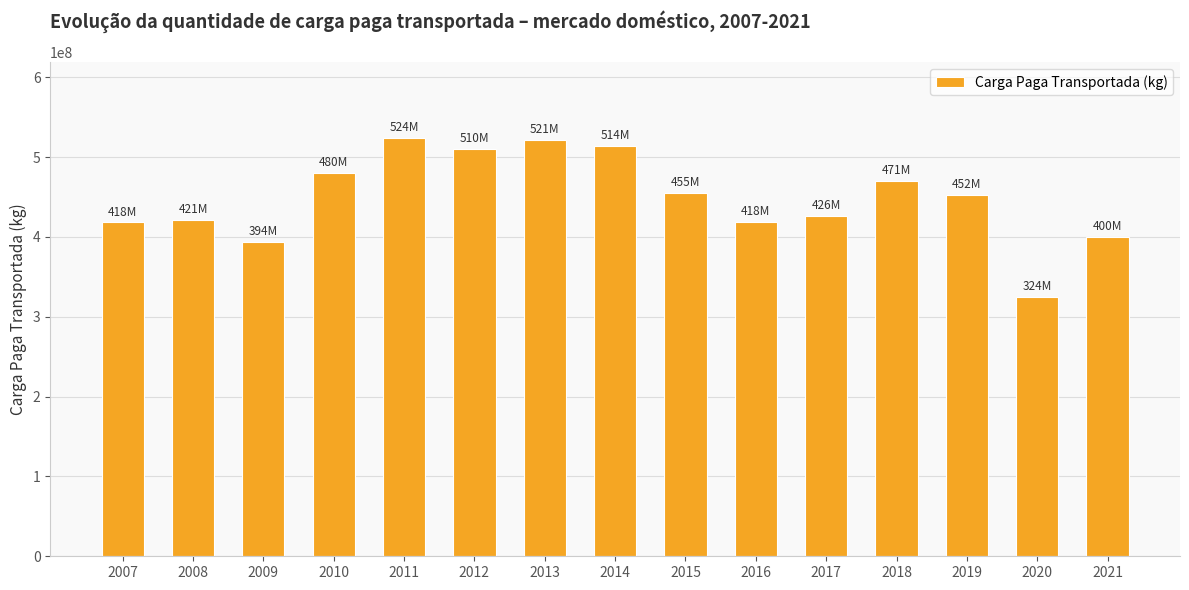

What is the difference between the values at 2010 and 2012?

30418807